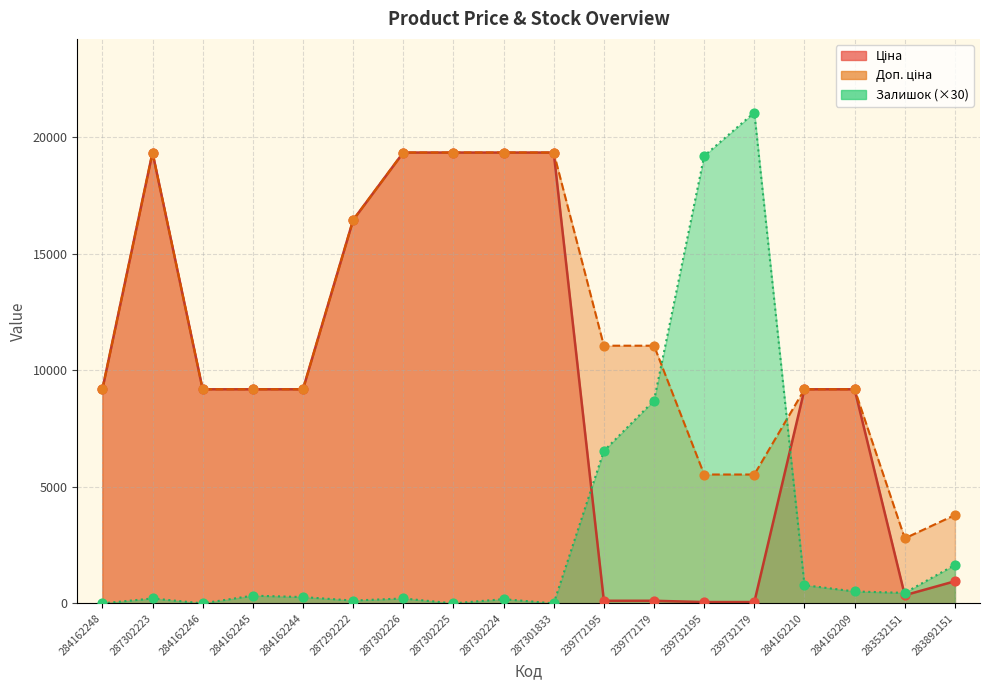

At how many categories does at least one series exceed 8375?

16